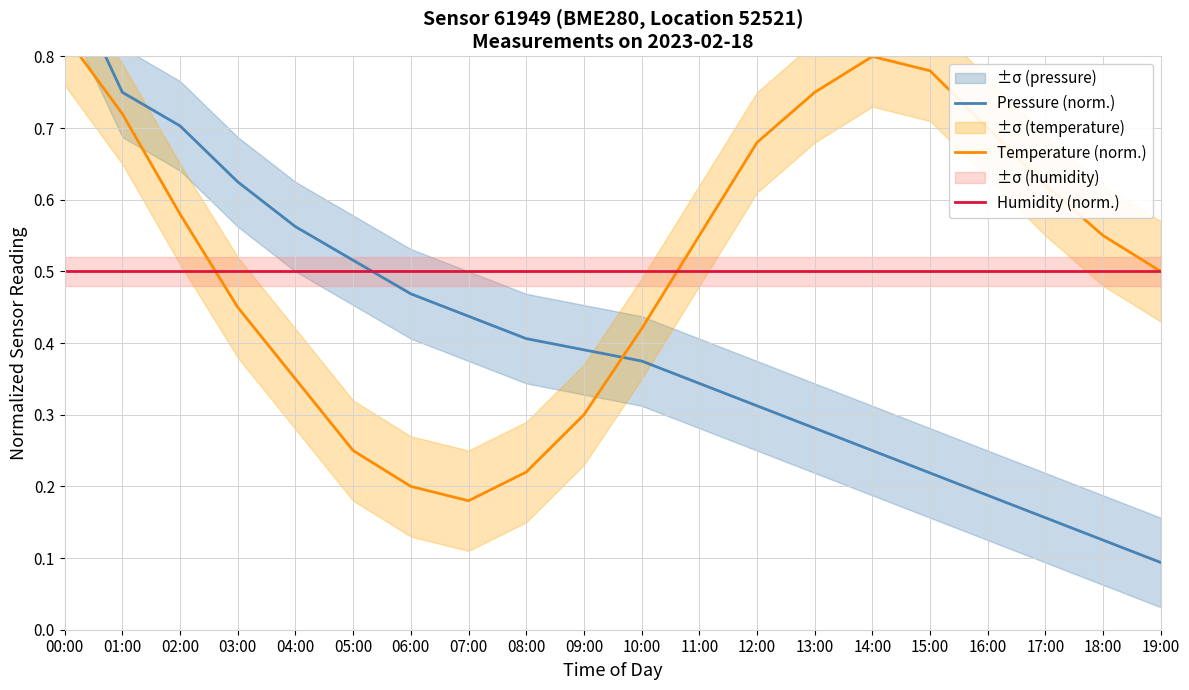

What is the spread (max minus min) of values at 16:00?

0.5